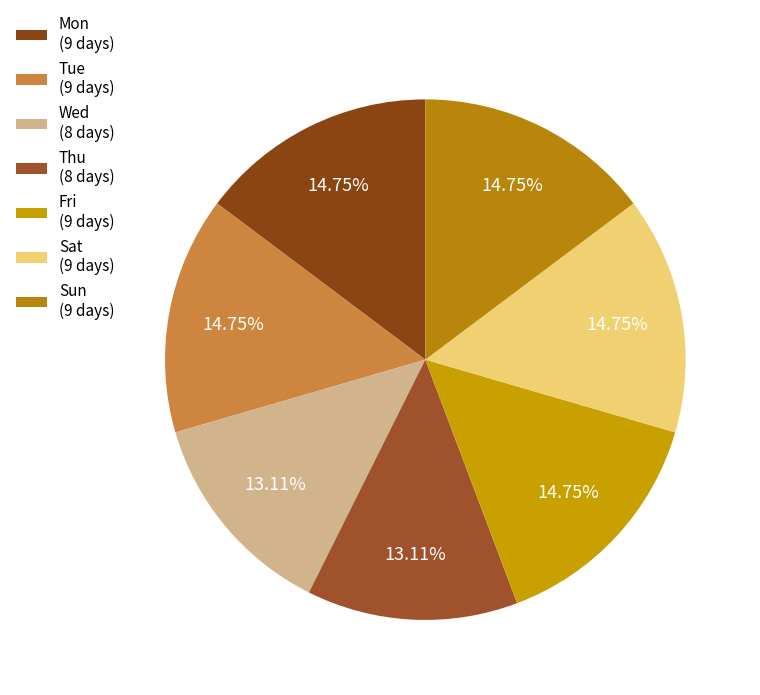

Is there a majority slice in this chart?

No